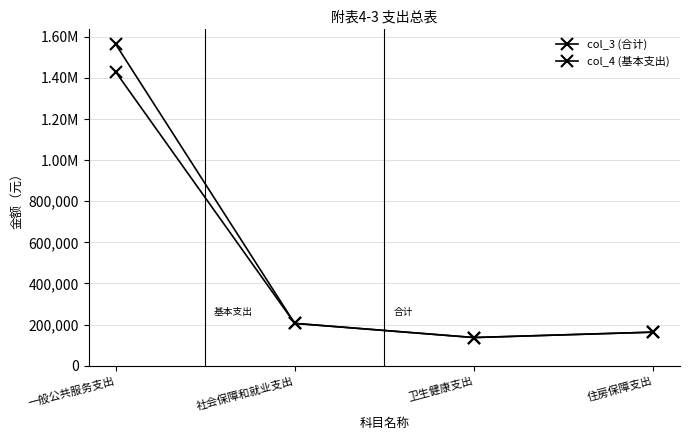

At which label does col_4 (基本支出) first exceed 205500?

一般公共服务支出